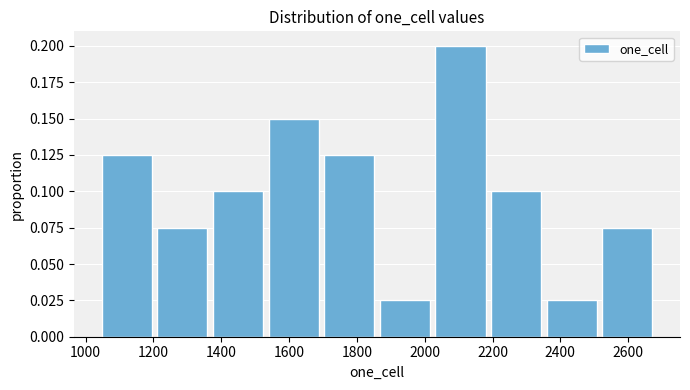

How tall is the bar that spans 1860 to 2020 on the x-axis? Neither the bar edges nor the heights are printed on the chart, so give them approximately, as read against the axes.

0.025